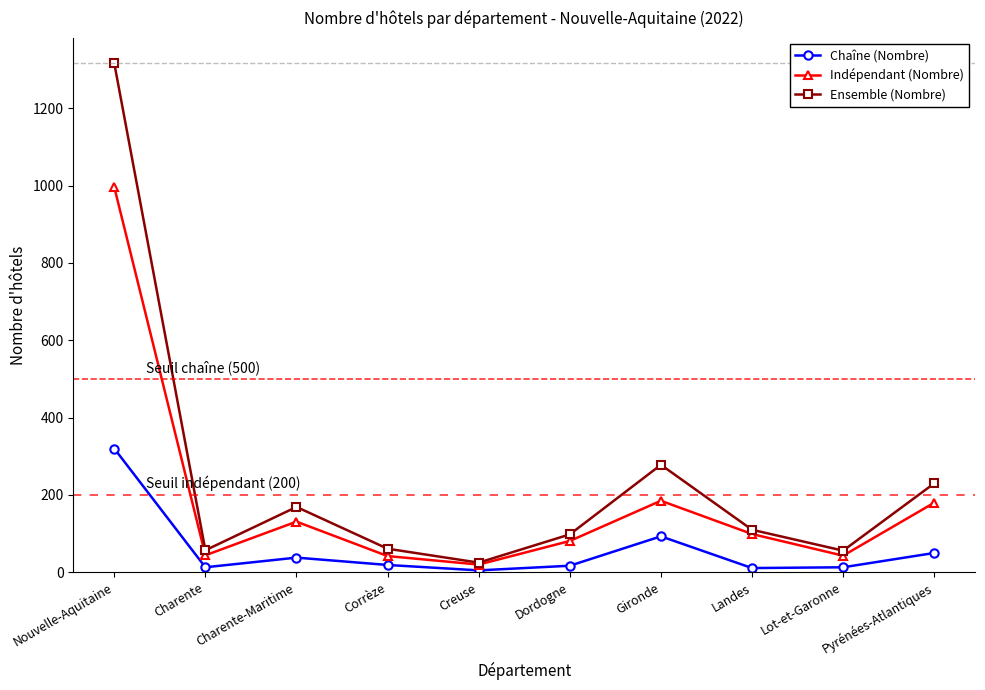

What is the difference between the maximum and minimum values in the Indépendant (Nombre) series?

976